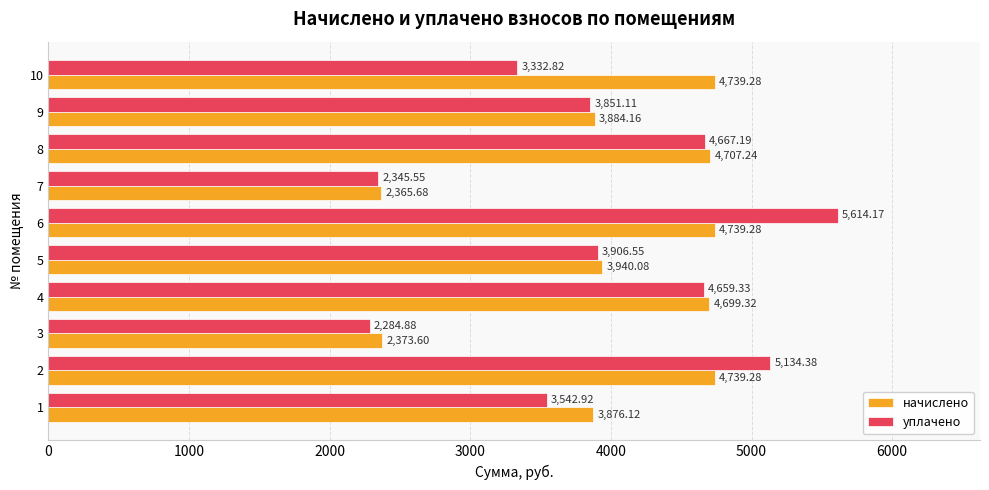

What is the difference between the second highest and minimum values in the начислено series?

2373.6